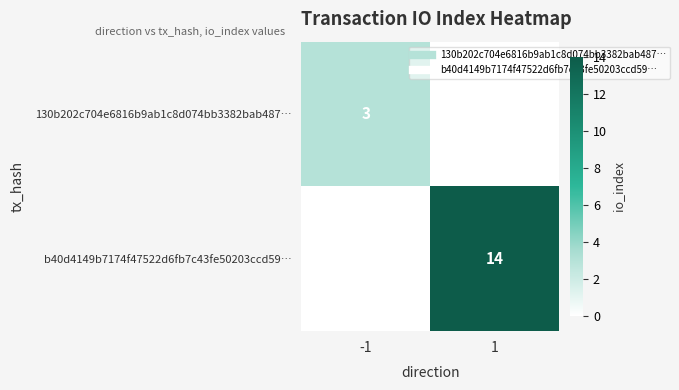

Rank the series by their maximum value, from highest to lowest.

b40d4149b7174f47522d6fb7c43fe50203ccd59…, 130b202c704e6816b9ab1c8d074bb3382bab487…